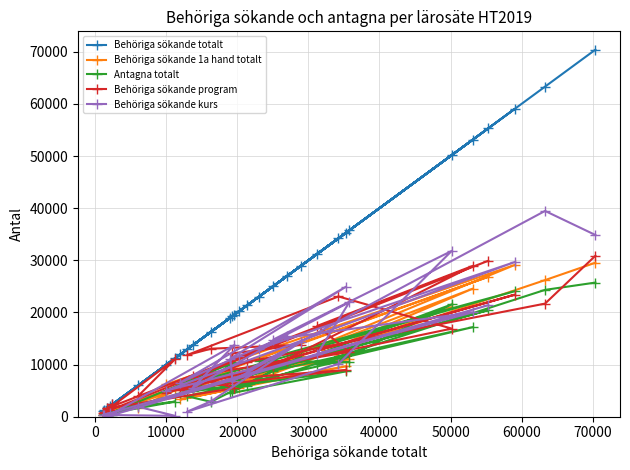

At how many categories does at least one series exceed 51984?

5